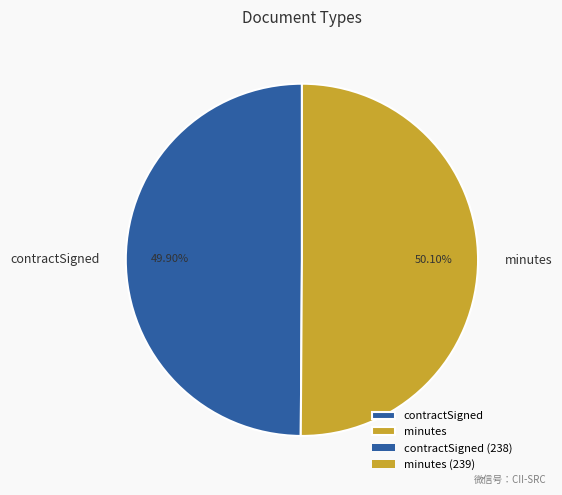

Does any single category account for the majority?

Yes